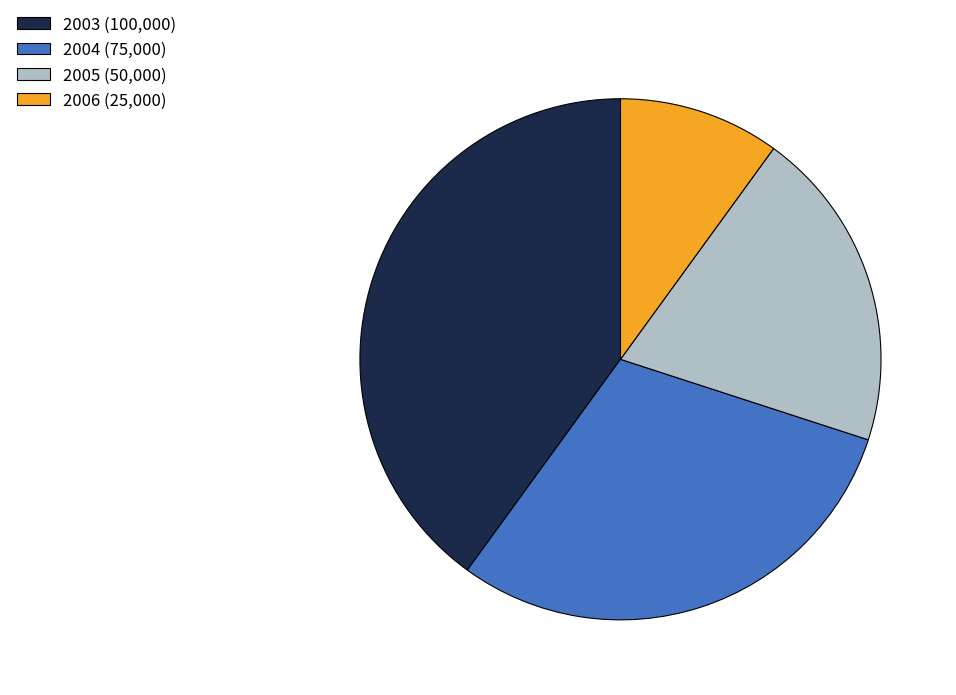

Is it true that 2004 is 25% of the pie?

False